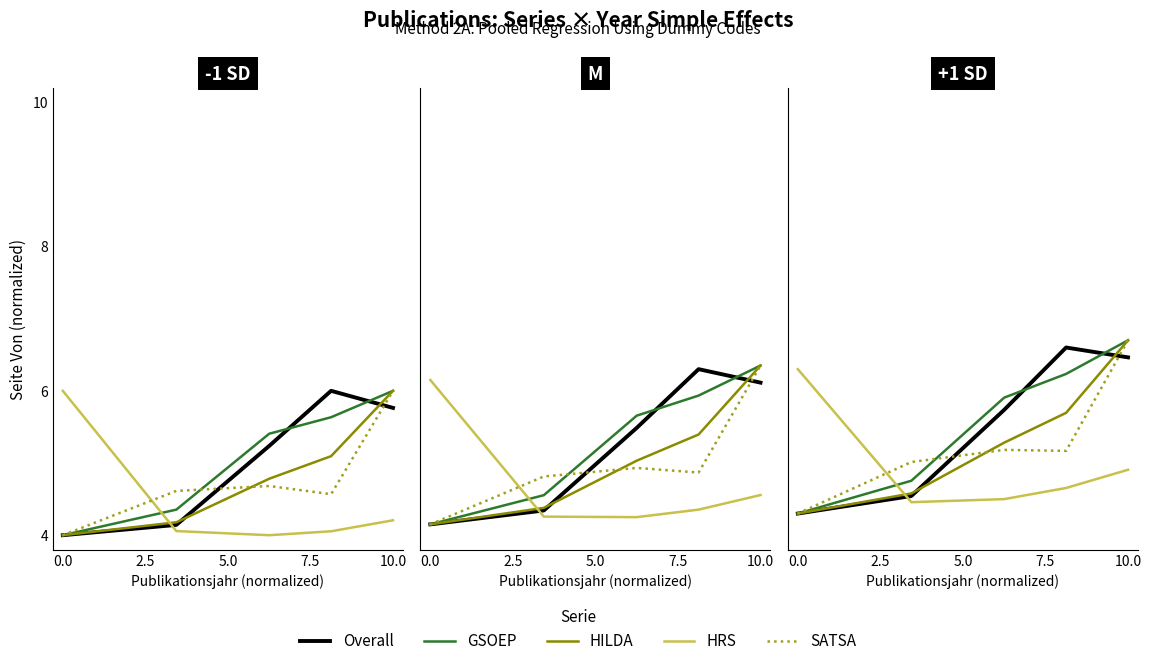

List the labels in order of SATSA value, largest first.

10.0, 5.0, 7.5, 2.5, 0.0